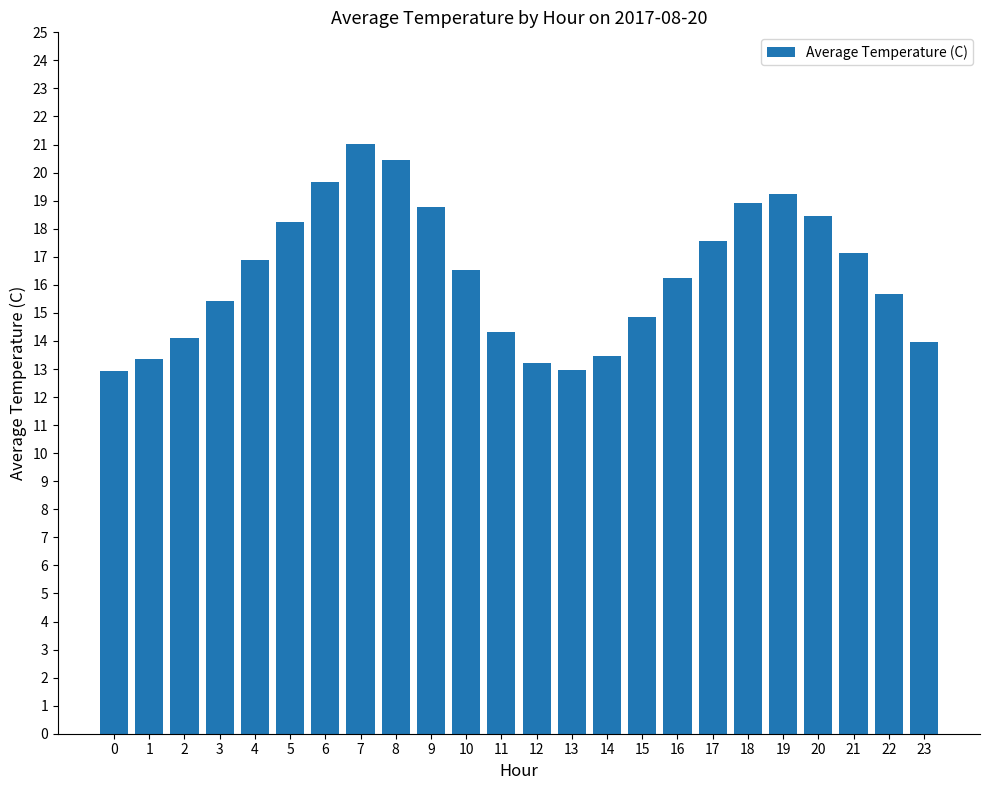

How many bars are there in total?

24